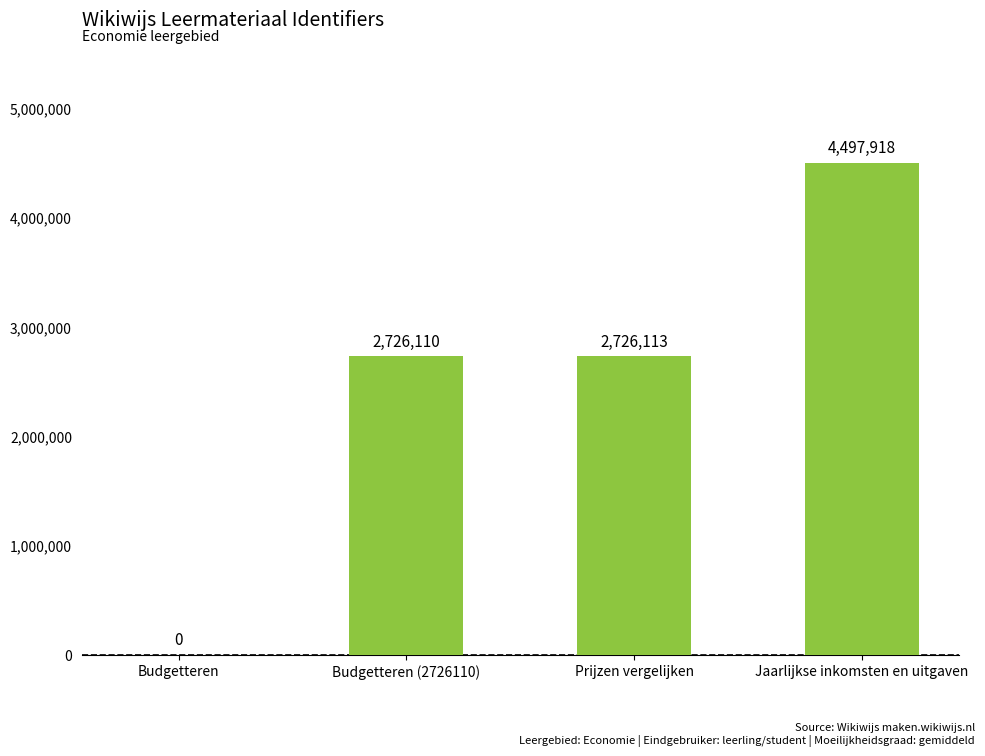

Reading right to left, extract all data points from this chart.

4497918	2726113	2726110	0